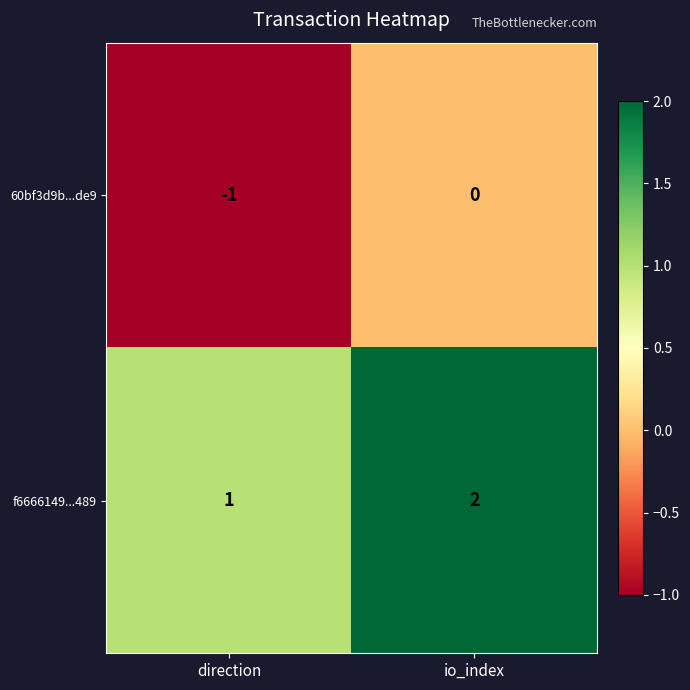

Rank the series at io_index from lowest to highest value.

60bf3d9b...de9, f6666149...489